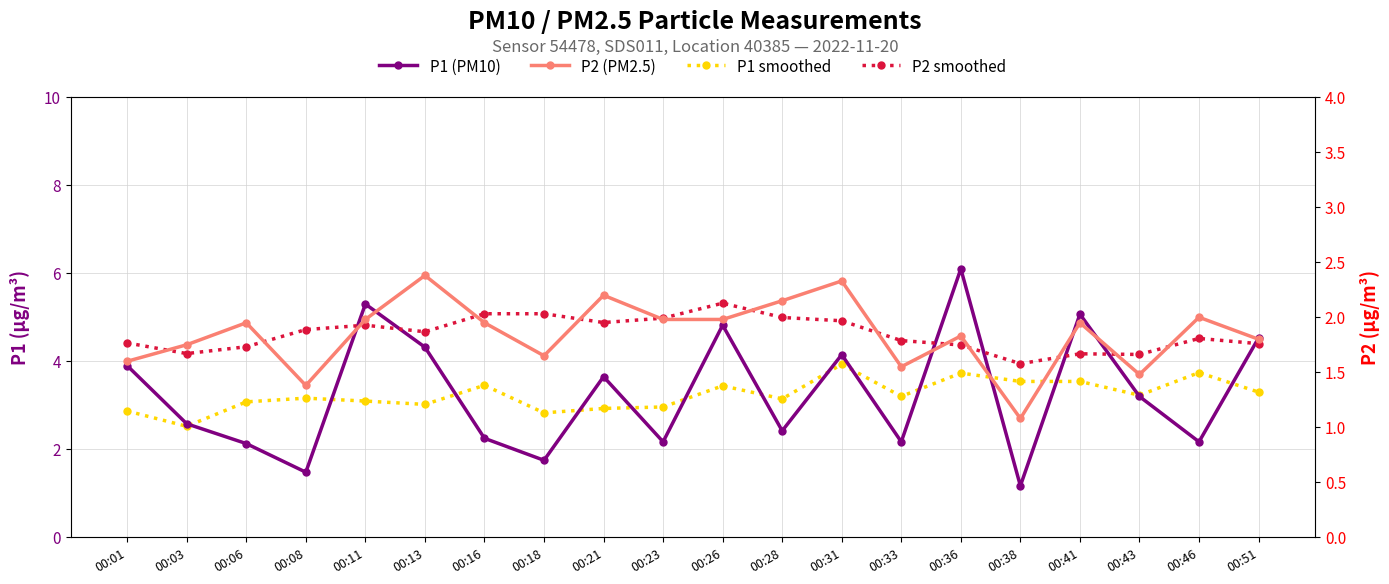

Where do P2 smoothed and P1 (PM10) first cross each other?

00:06 and 00:08